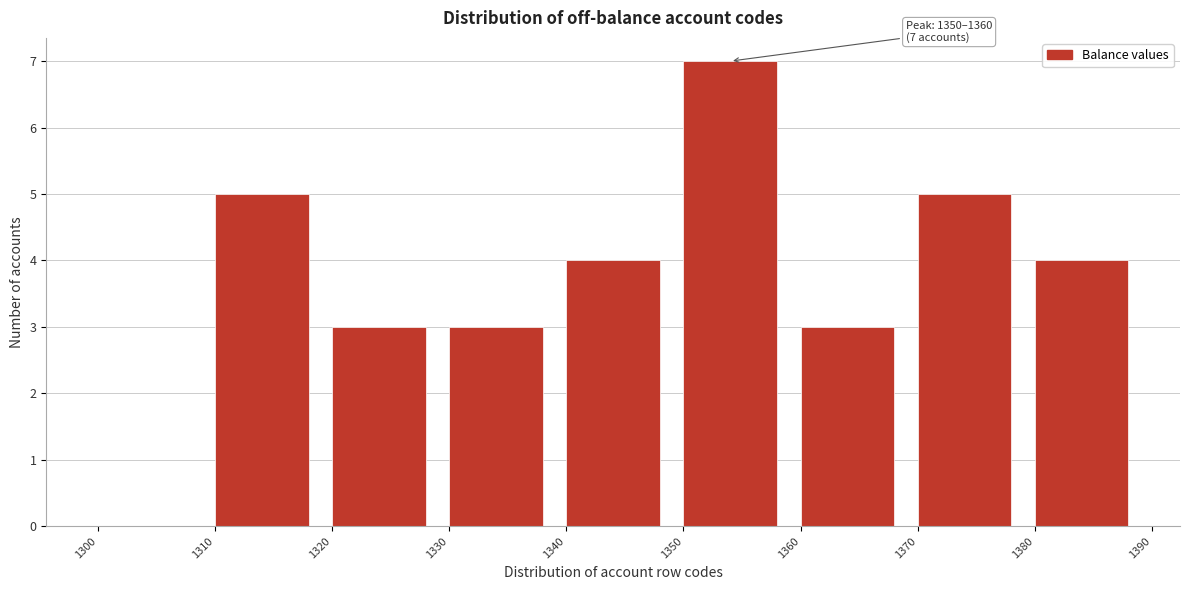

Over which range of the x-axis is the bar tallest?

1350 to 1360